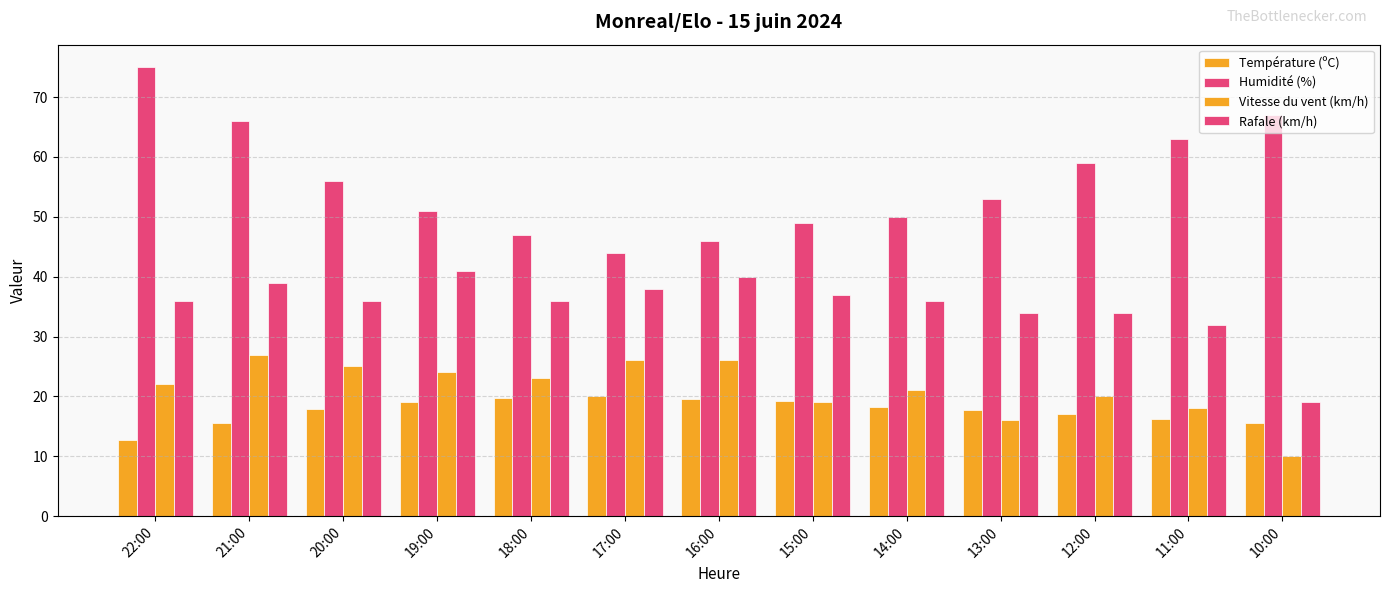

Which series changed the most between 19:00 and 18:00?

Rafale (km/h)